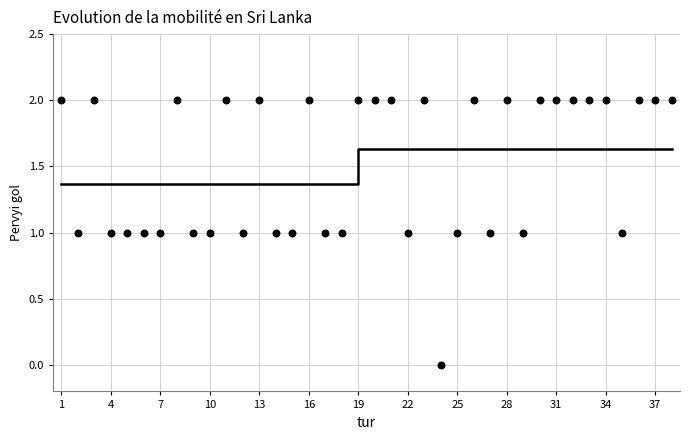

What is the range of X values (max minus min)?

37